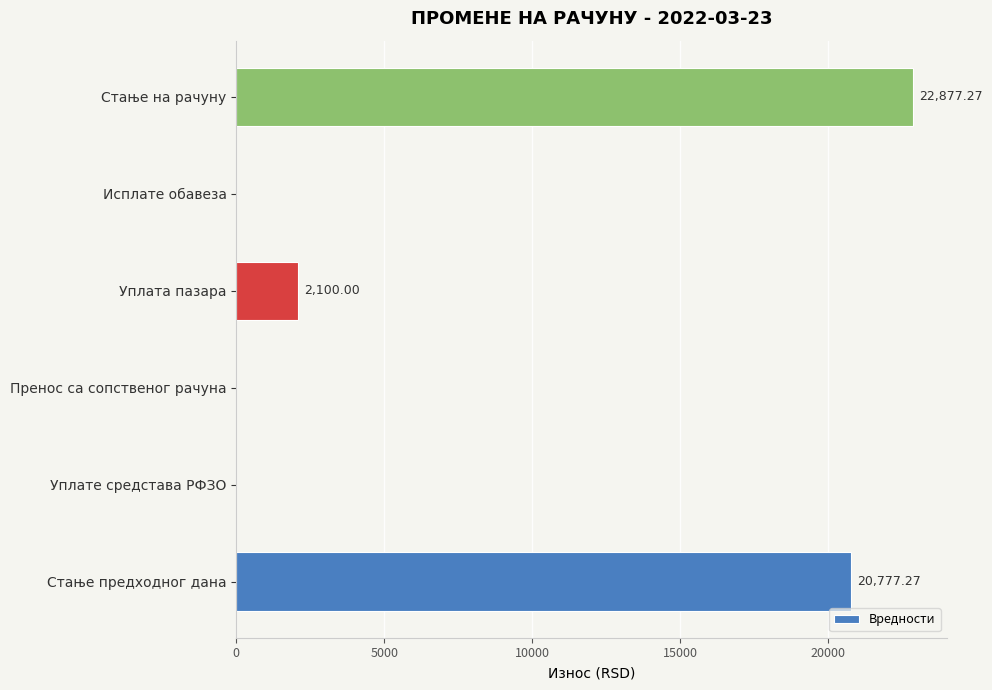

Does the chart contain stacked bars?

No